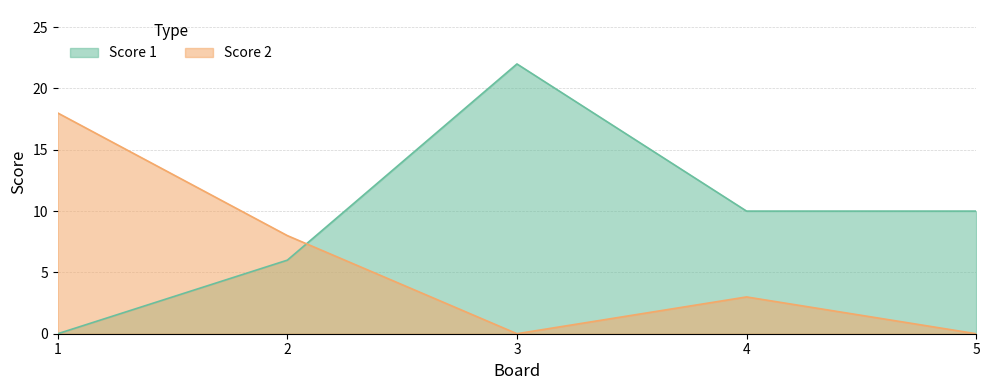

Is it true that Score 2 equals 6 at 5?

False